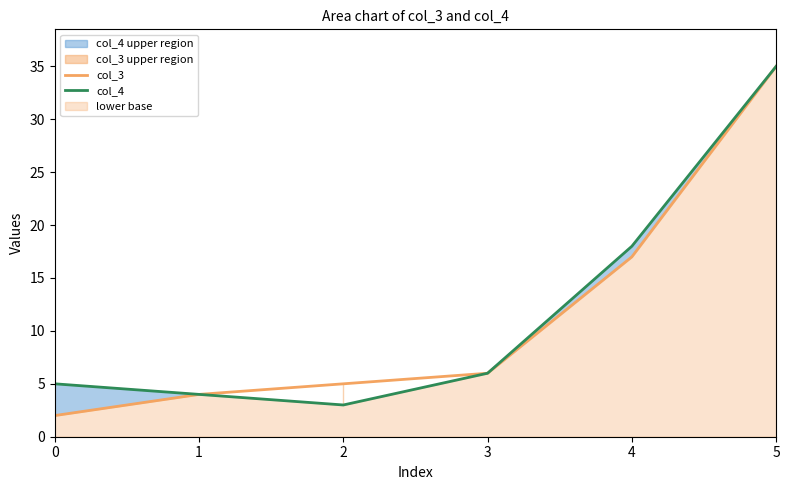

True or false: col_3 and col_4 intersect in this chart.

False